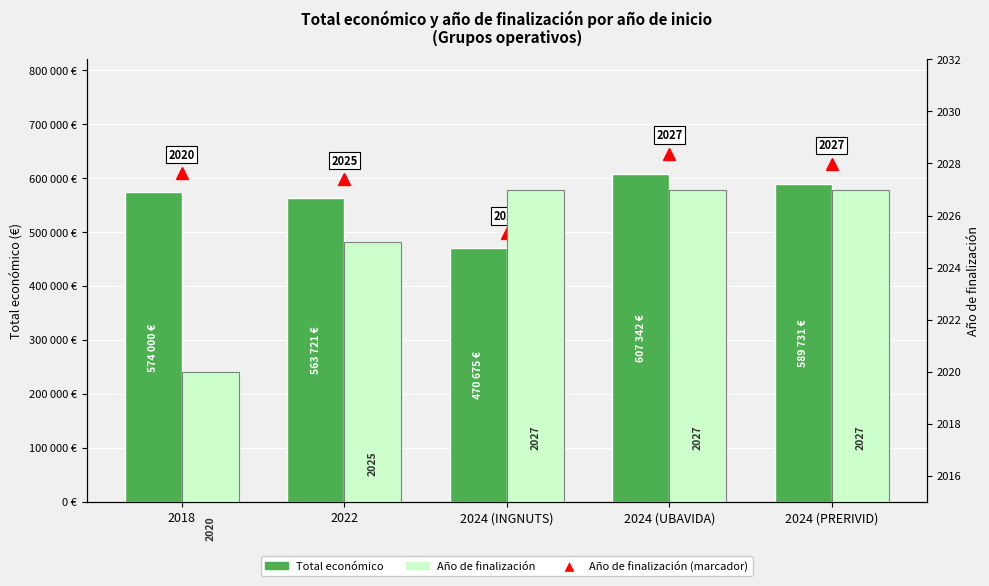

List the labels in order of Año de finalización value, largest first.

2024 (INGNUTS), 2024 (UBAVIDA), 2024 (PRERIVID), 2022, 2018